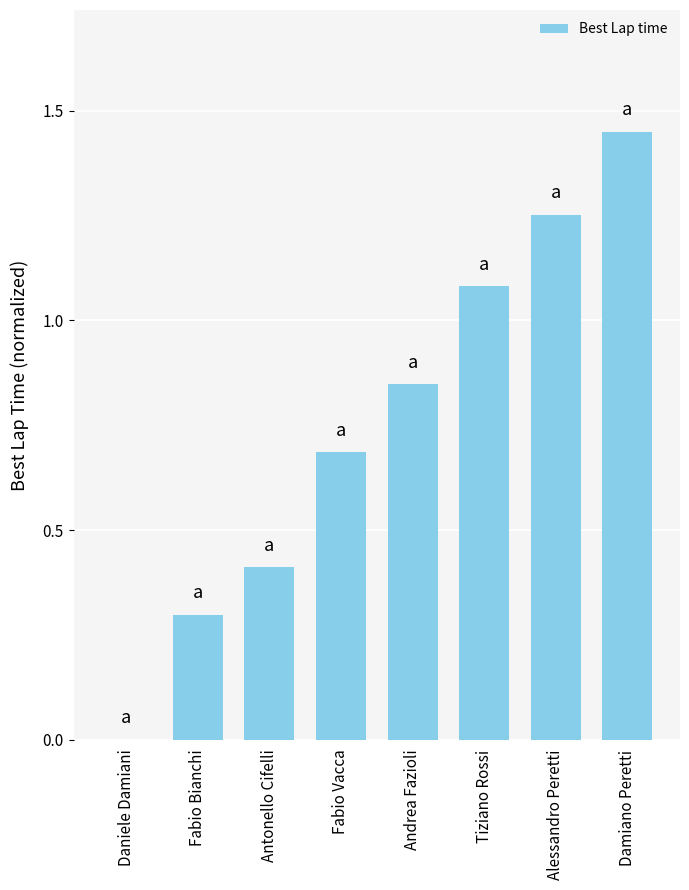

What is the sum of all values?

6.0